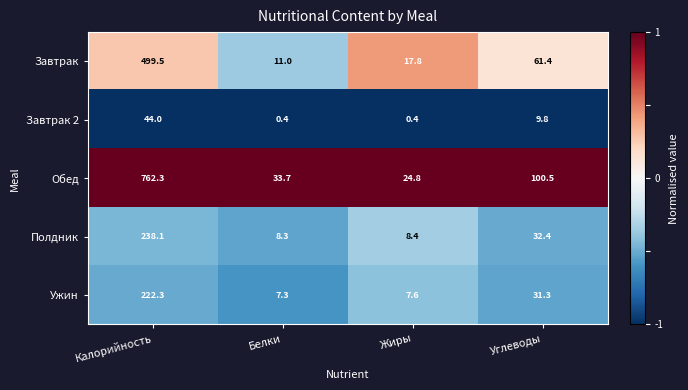

What is the maximum value shown in the chart?

762.3